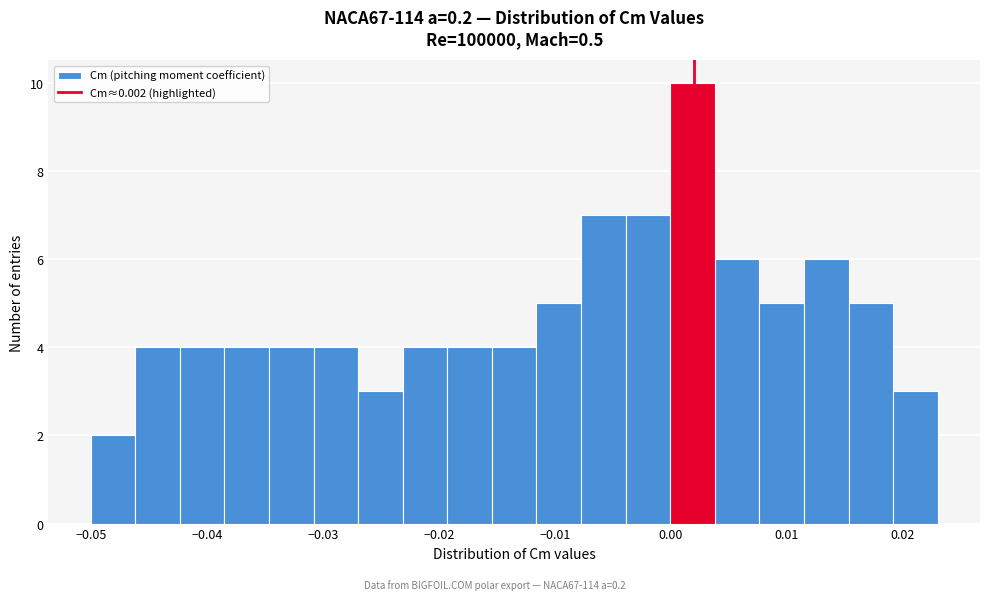

Around what value on the x-axis is the tallest bar? Give the approximate position of its centre, as read against the axis.

0.002